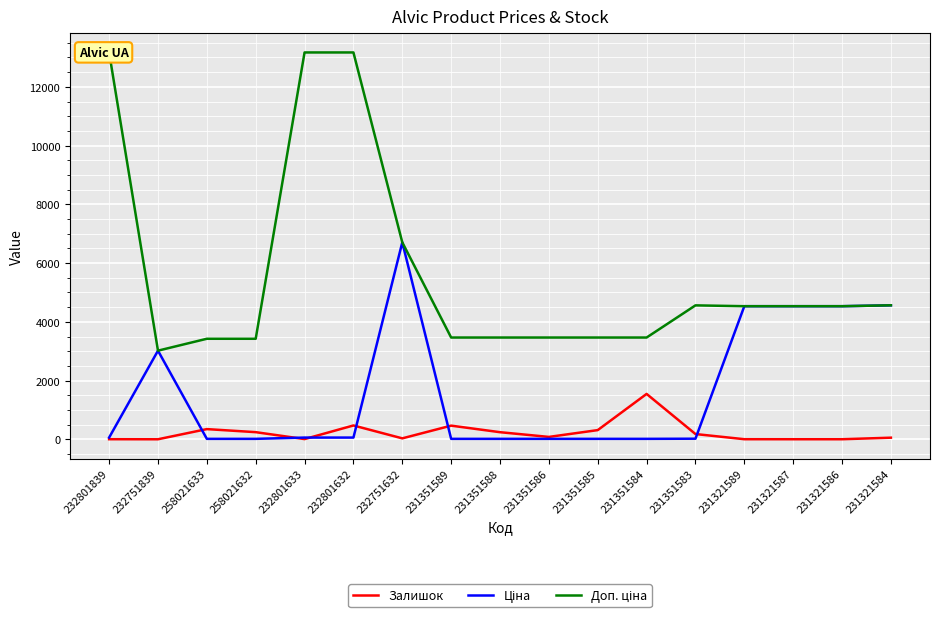

Which label corresponds to the smallest value in the chart?

232751839